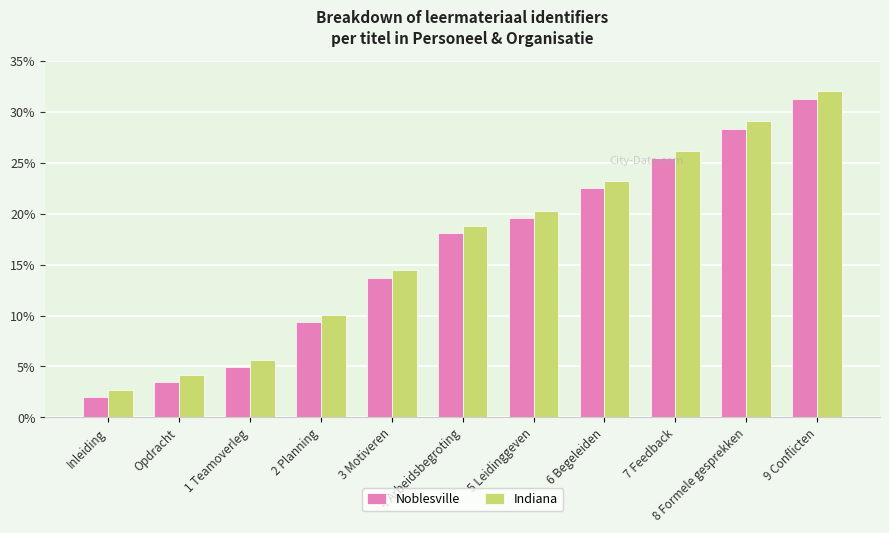

Rank the series at Inleiding from highest to lowest value.

Indiana, Noblesville